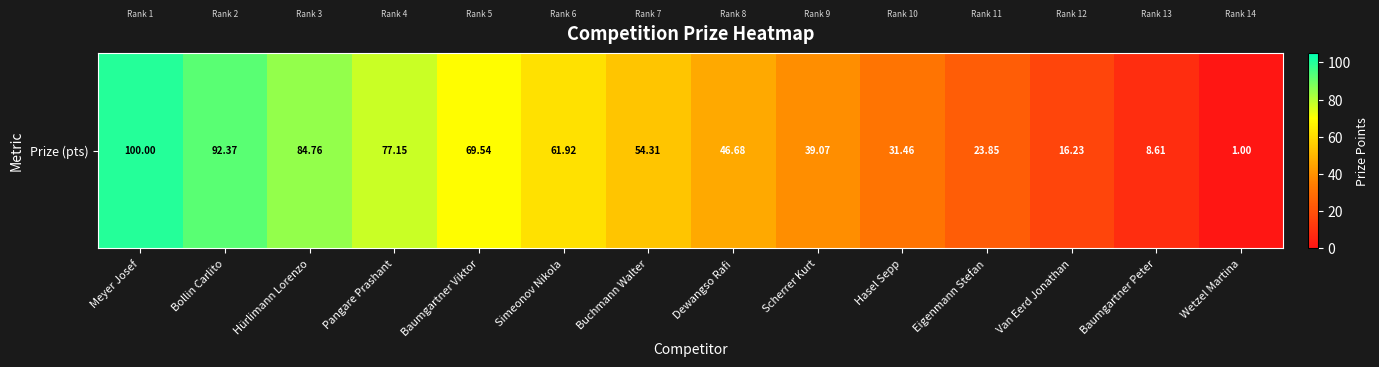

Is it true that the value at Hürlimann Lorenzo is 143.5?

False